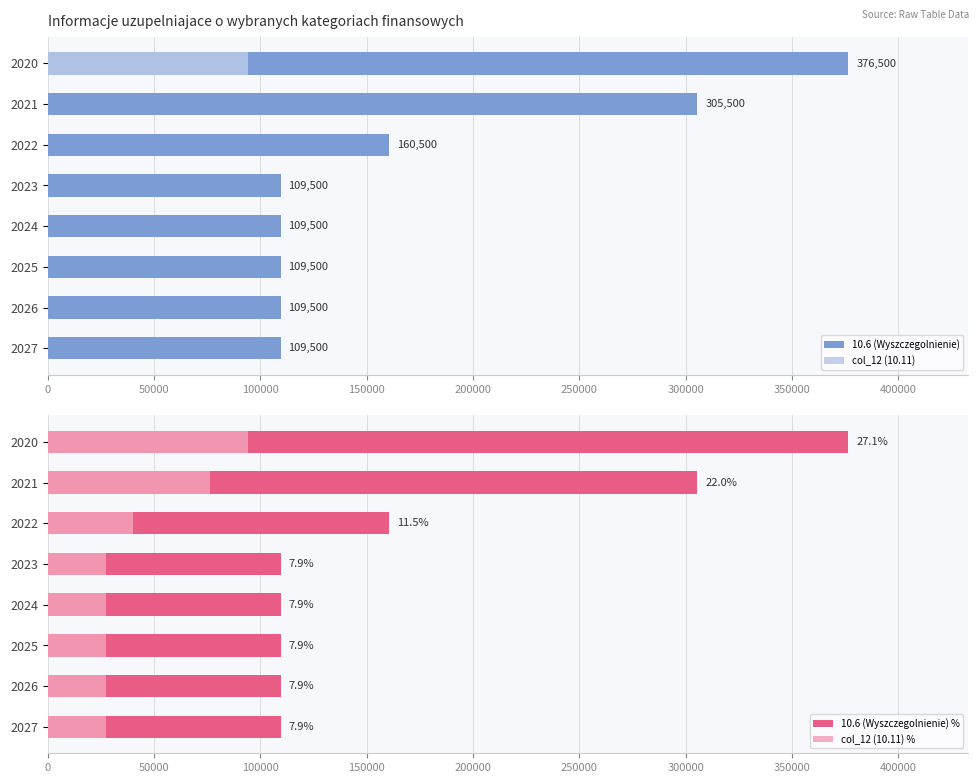

Which series has the widest spread of values?

10.6 (Wyszczegolnienie)